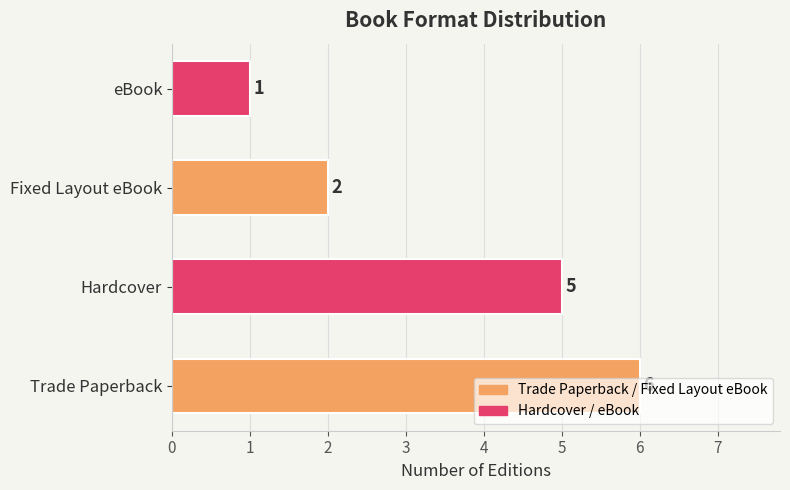

What is the maximum value shown in the chart?

6